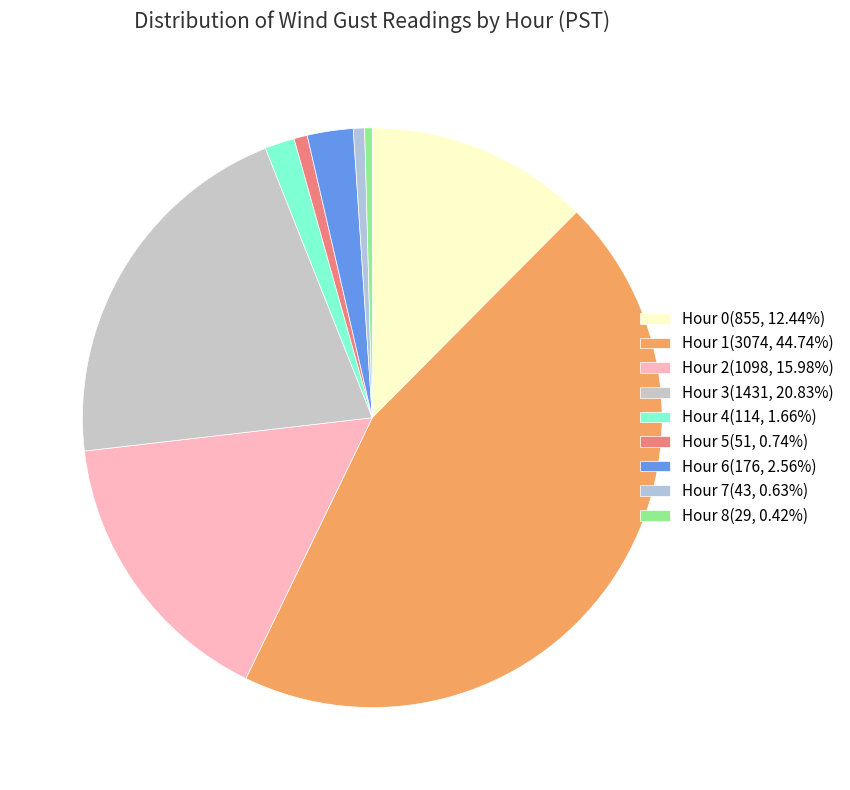

Is it true that Hour 3 is 21% of the pie?

True